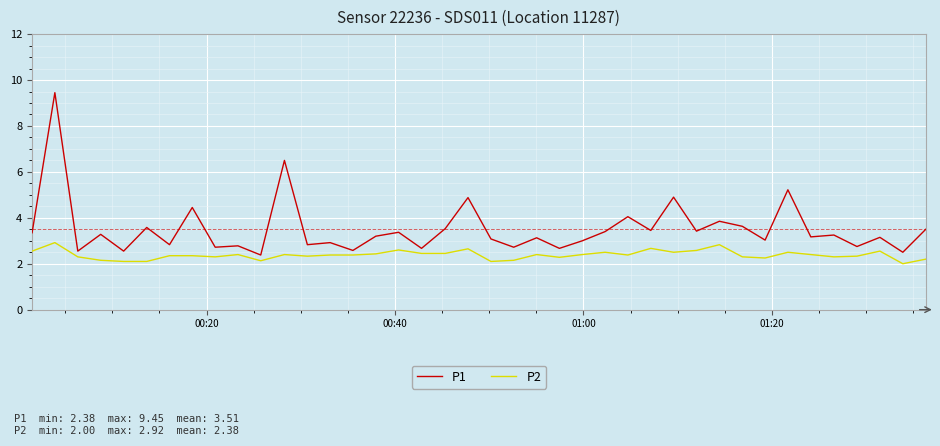

What is the lowest value of the P2 series?

2.0